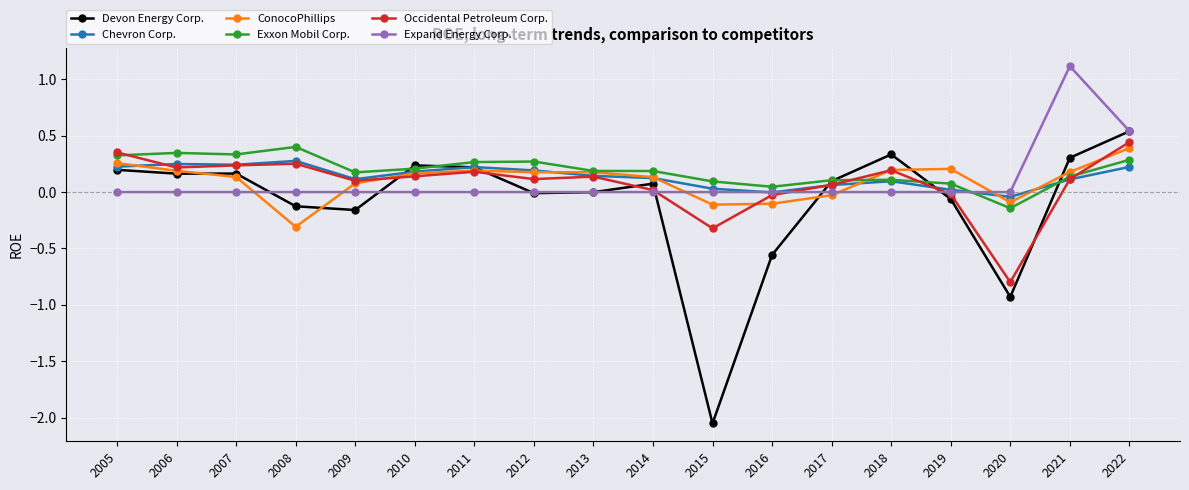

True or false: Chevron Corp. has a value of 0.0 at 2009.

False